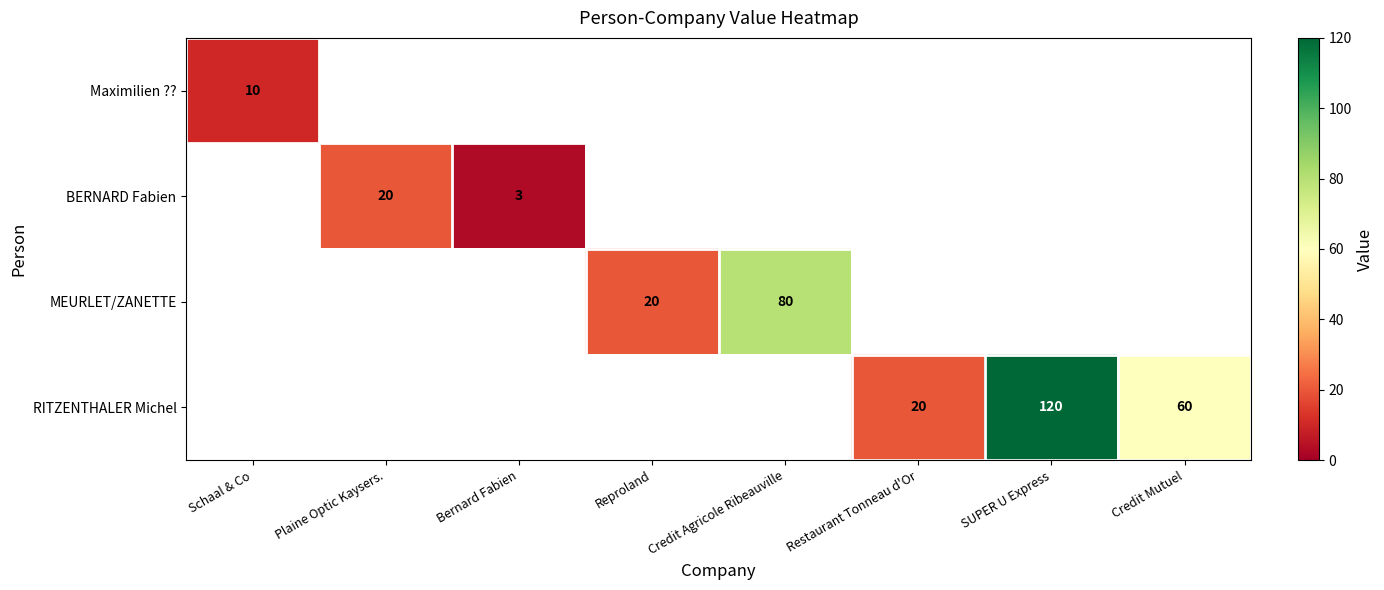

The BERNARD Fabien series shows 20 at Plaine Optic Kaysers.. True or false?

True